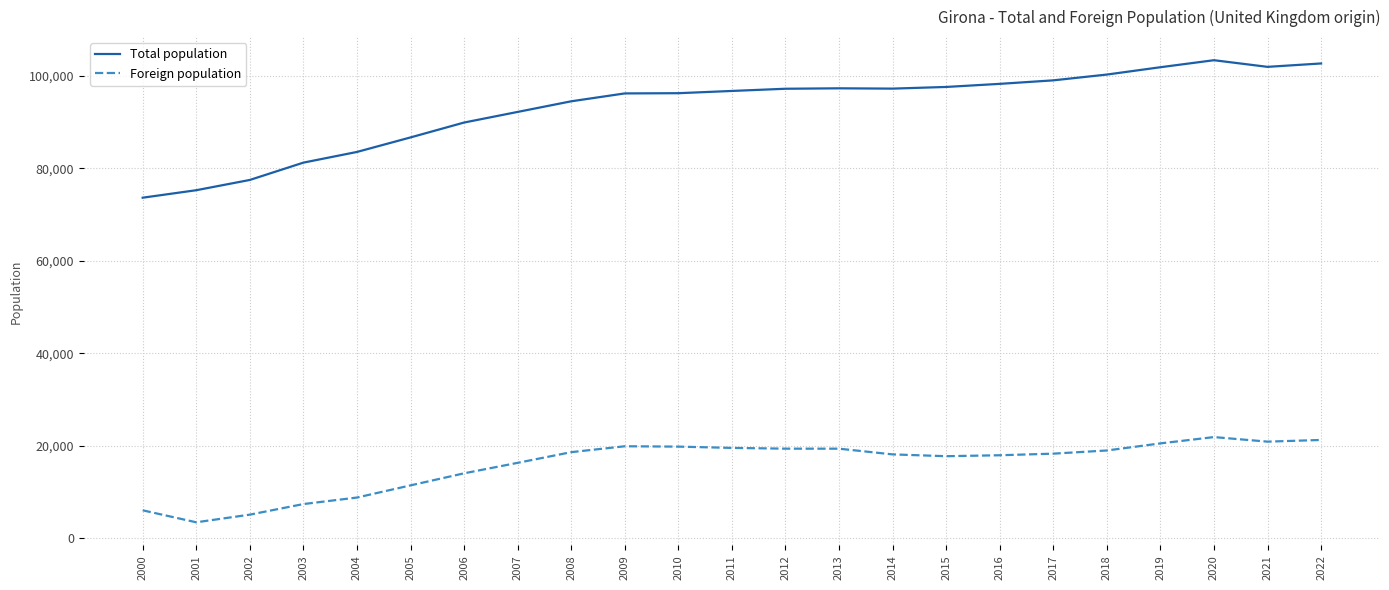

Which series has the largest total across all categories?

Total population